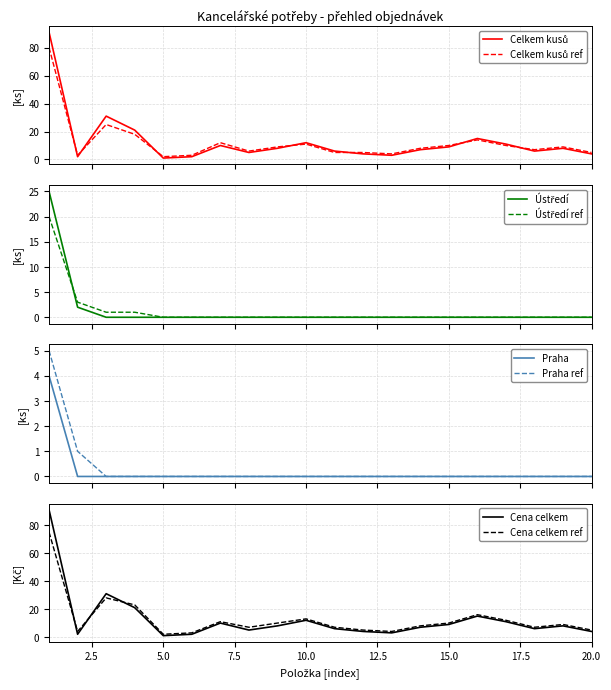

True or false: Ústředí has more than 1 points higher than both neighbors.

False